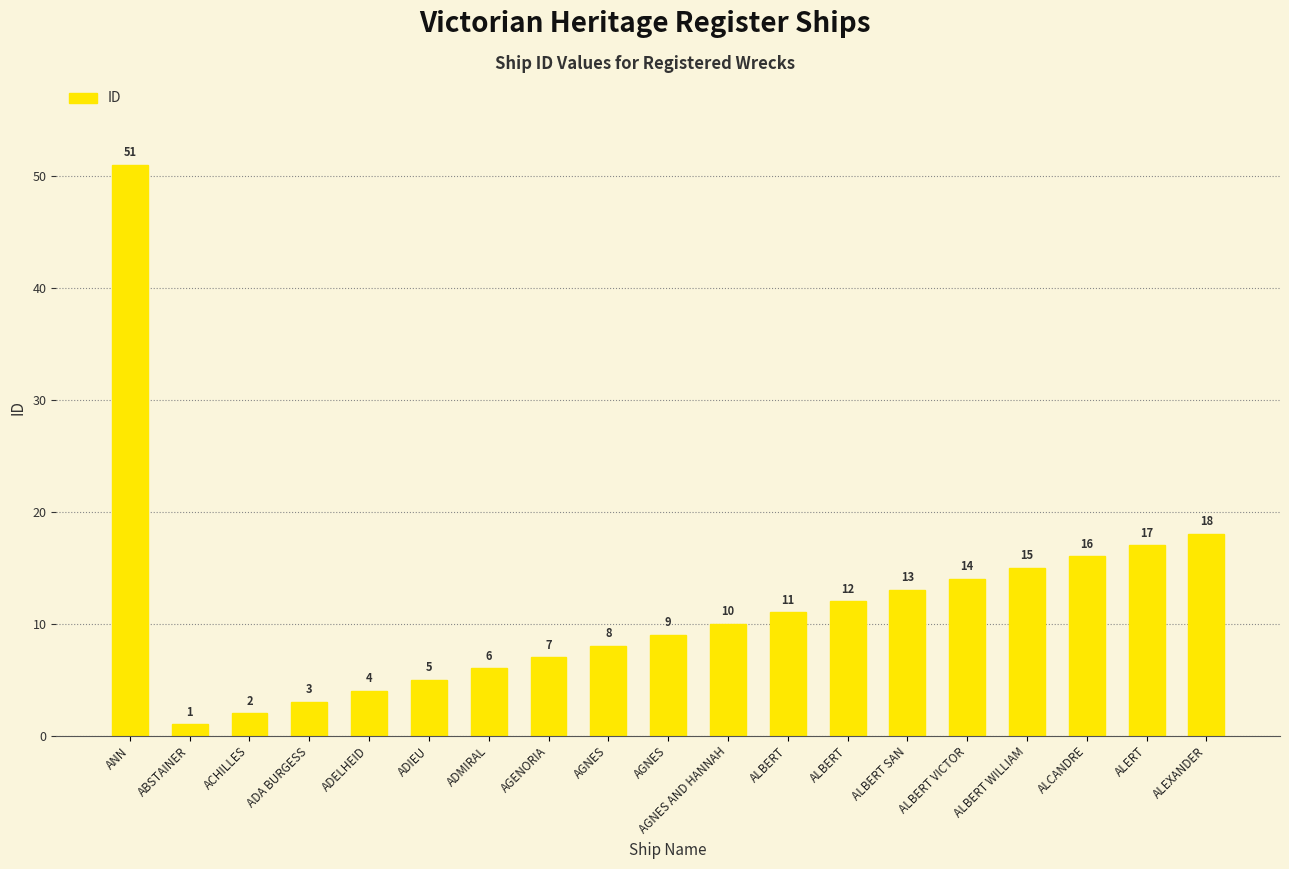

What is the difference between the maximum and minimum values?

50